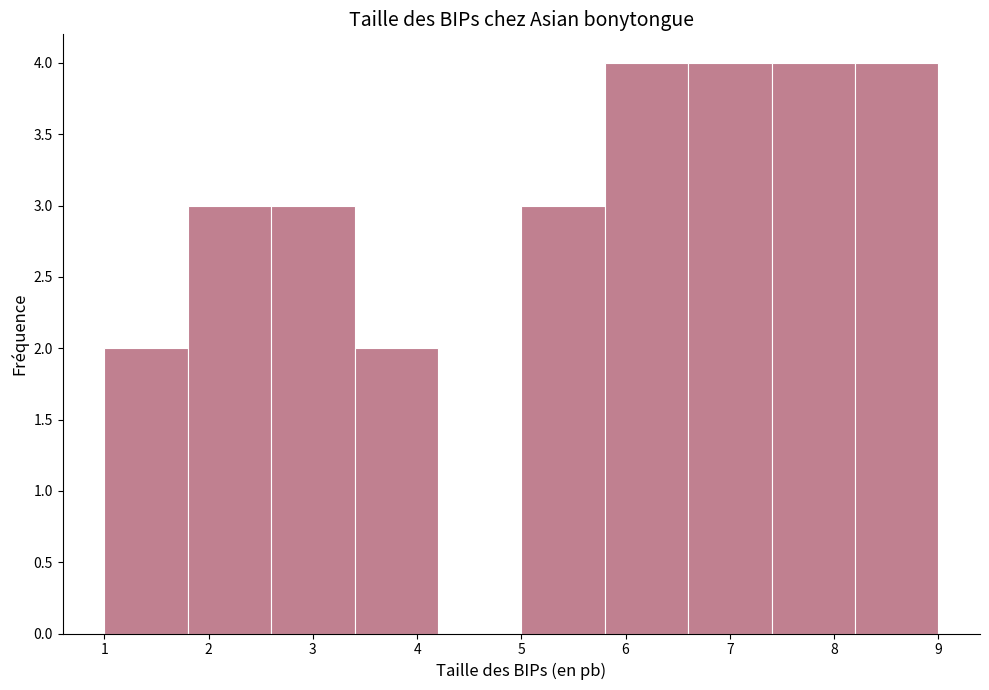

What is the height of the bar covering 6.6 to 7.4 on the x-axis? The values are not printed on the chart, so give them approximately, as read against the axis.

4